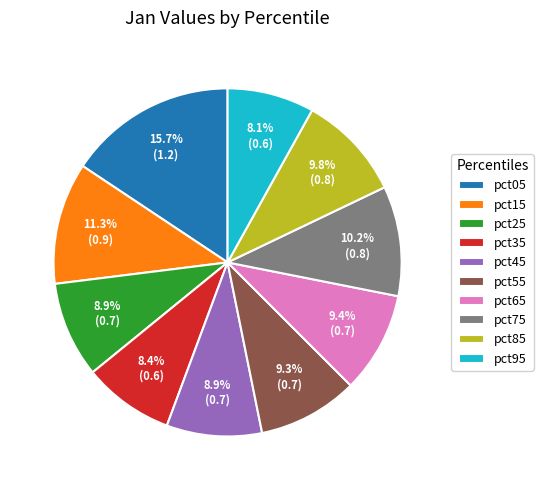

Is pct05 the majority of the pie?

No